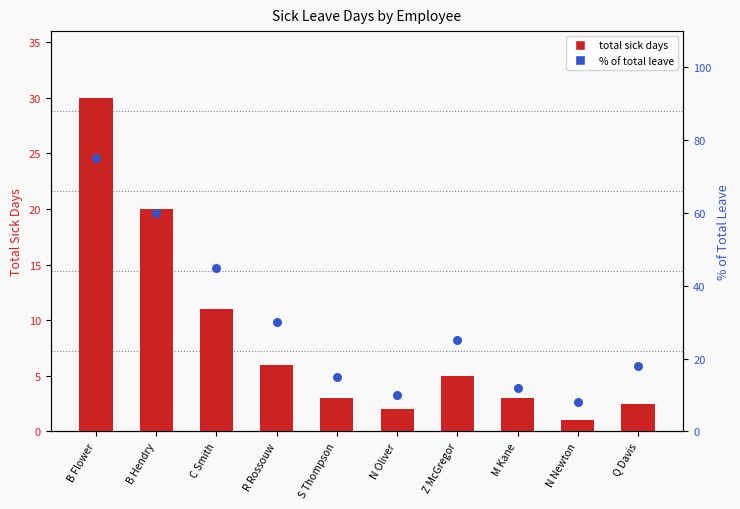

Which series contains the highest Y value?

% of total leave